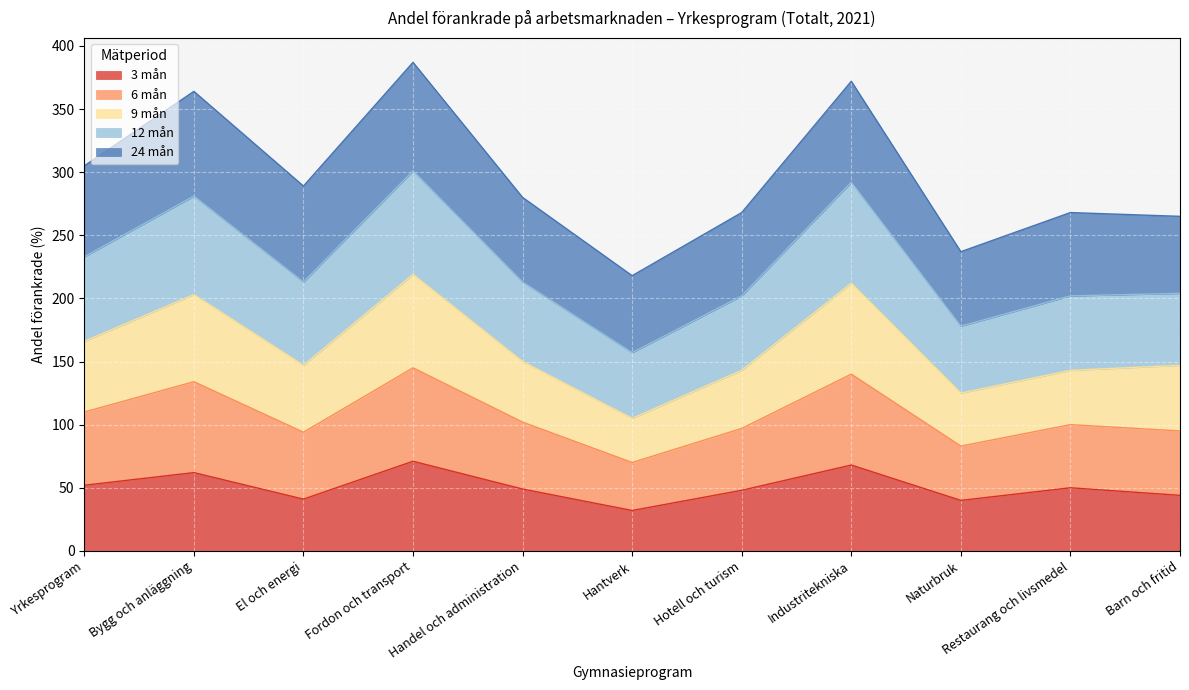

Where is the first local maximum for 9 mån?

Bygg och anläggning